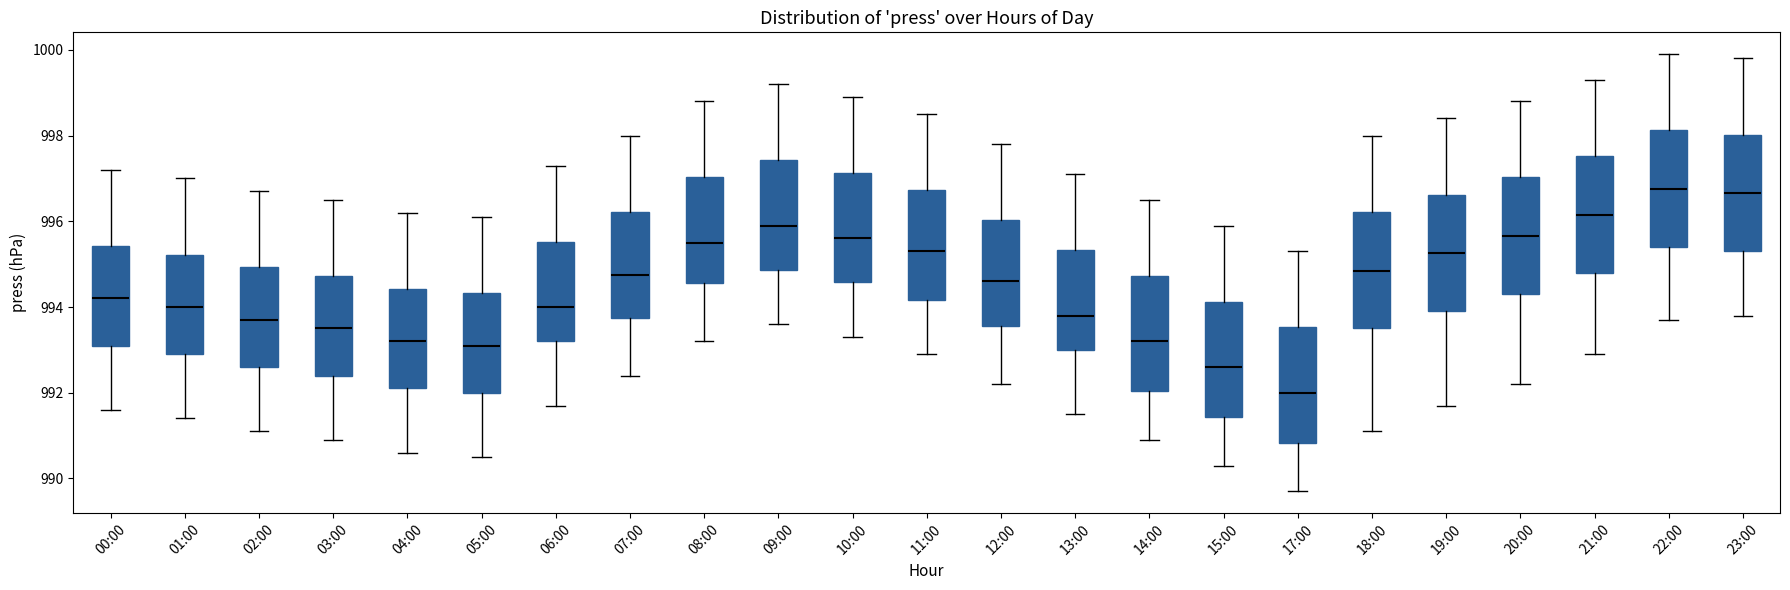

Where is the lower edge of the box for 17:00 on the y-axis? The values are not printed on the chart, so give them approximately, as read against the axis.

990.8